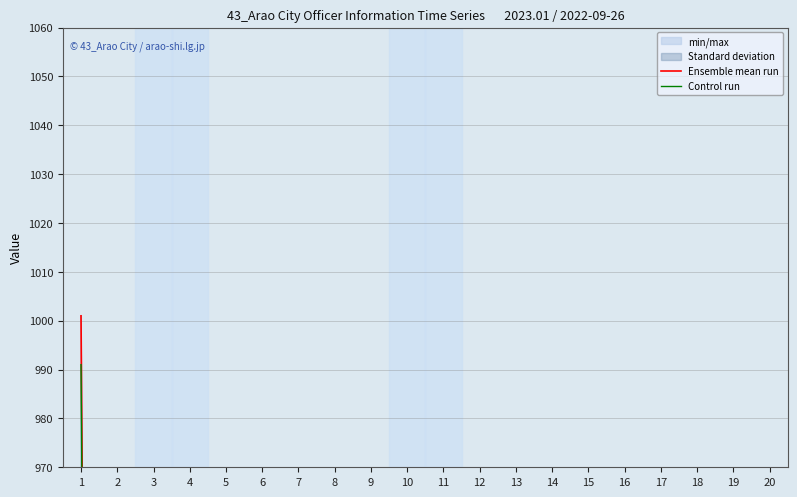

True or false: Ensemble mean run and Control run intersect in this chart.

False